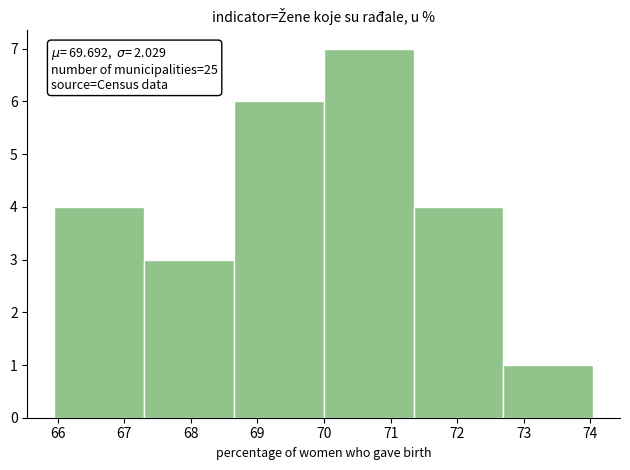

Which range on the x-axis has the tallest bar?

70.0 to 71.3